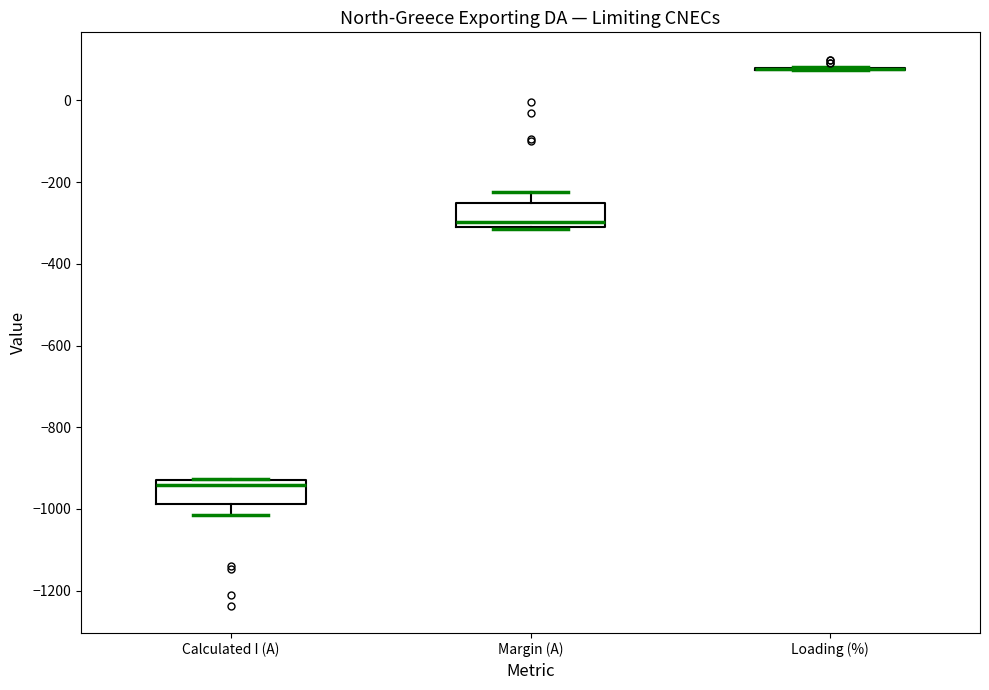

Where does the median line of the box for Margin (A) sit on the y-axis? The values are not printed on the chart, so give them approximately, as read against the axis.

-300